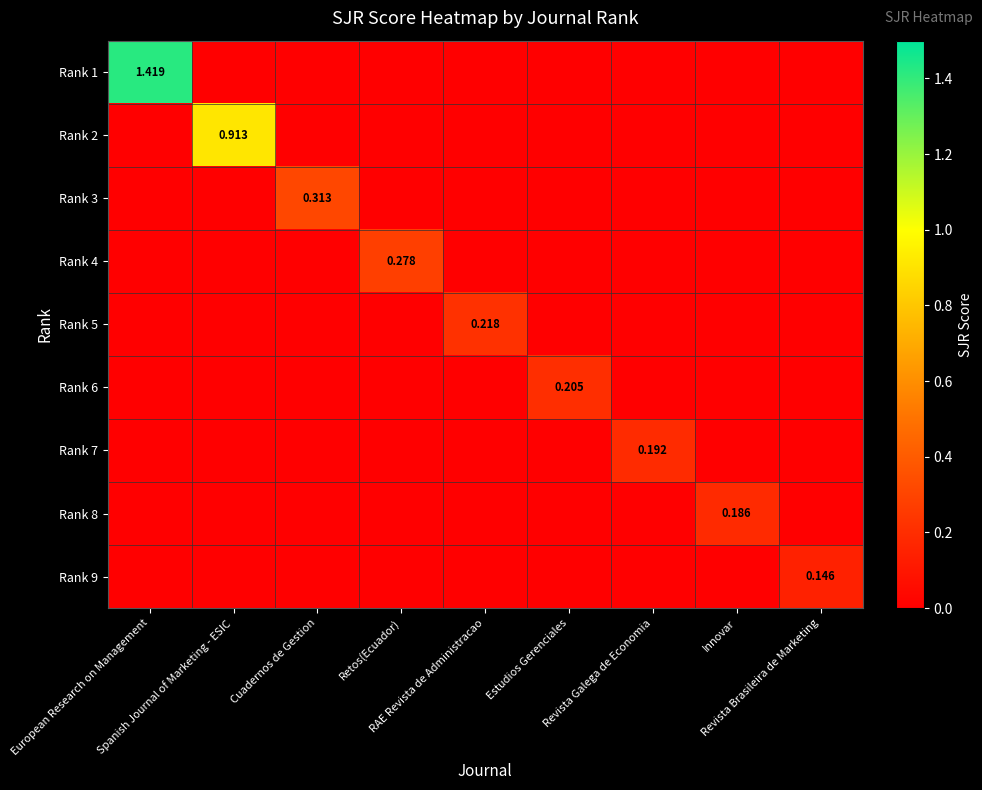

List the labels in order of Rank 8 value, smallest first.

European Research on Management, Spanish Journal of Marketing - ESIC, Cuadernos de Gestion, Retos(Ecuador), RAE Revista de Administracao, Estudios Gerenciales, Revista Galega de Economia, Revista Brasileira de Marketing, Innovar